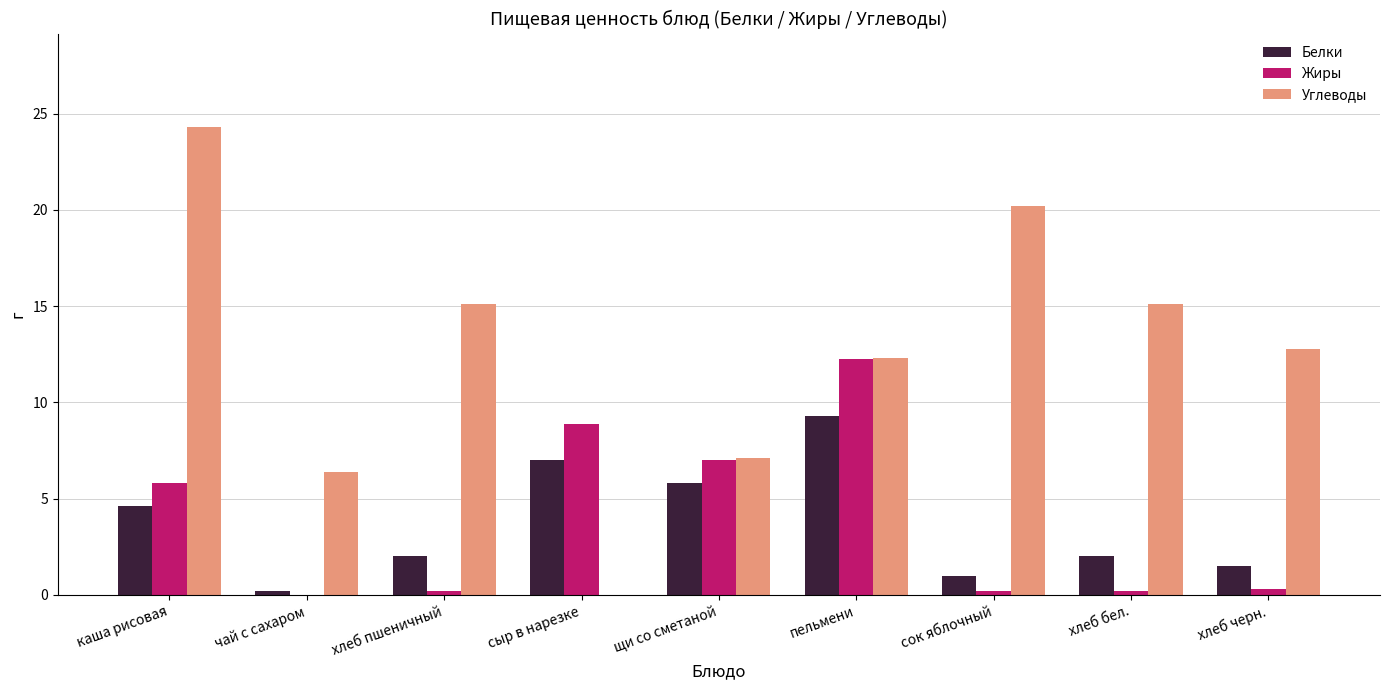

Which series changed the most between каша рисовая and чай с сахаром?

Углеводы